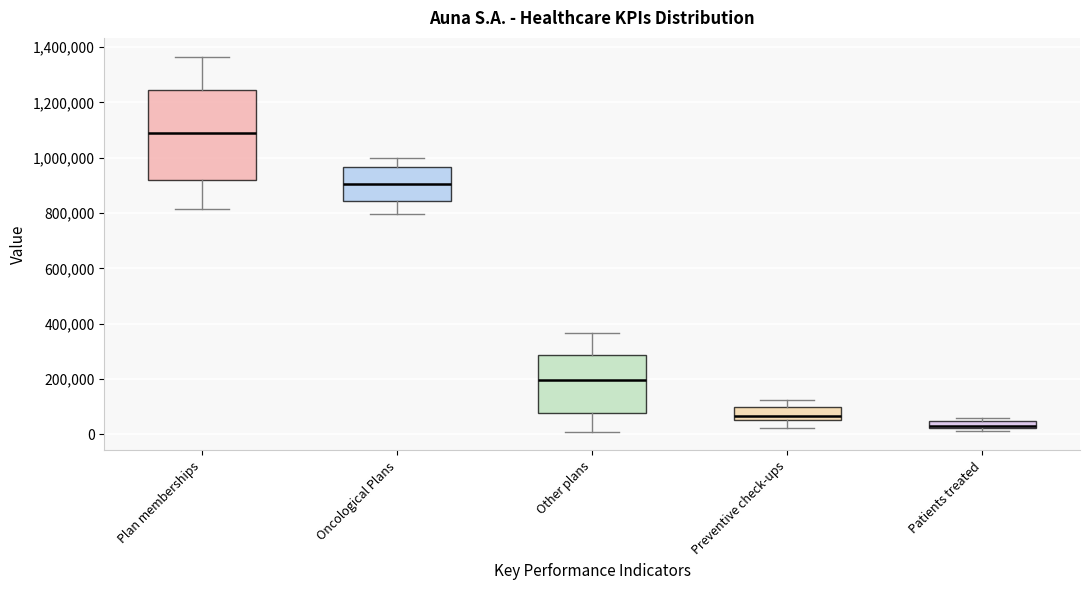

Which box's median line is the highest?

Plan memberships